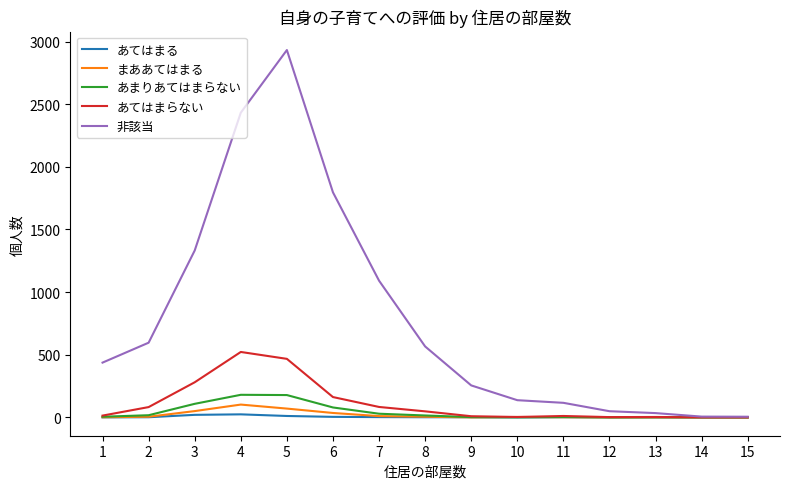

What is the approximate value of まああてはまる at 4, to the nearest 10?

100